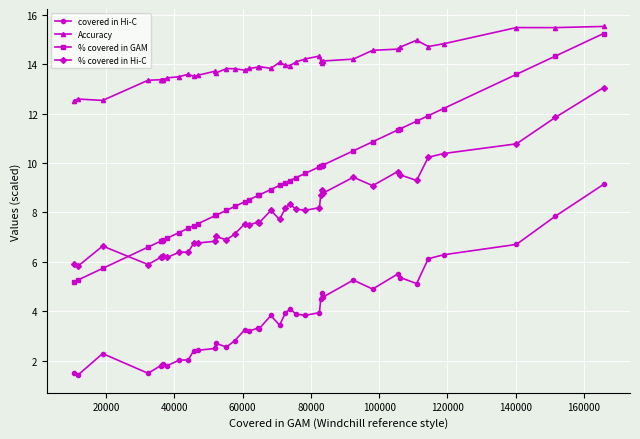

What is the difference between the second highest and minimum values in the % covered in Hi-C series?

6.0